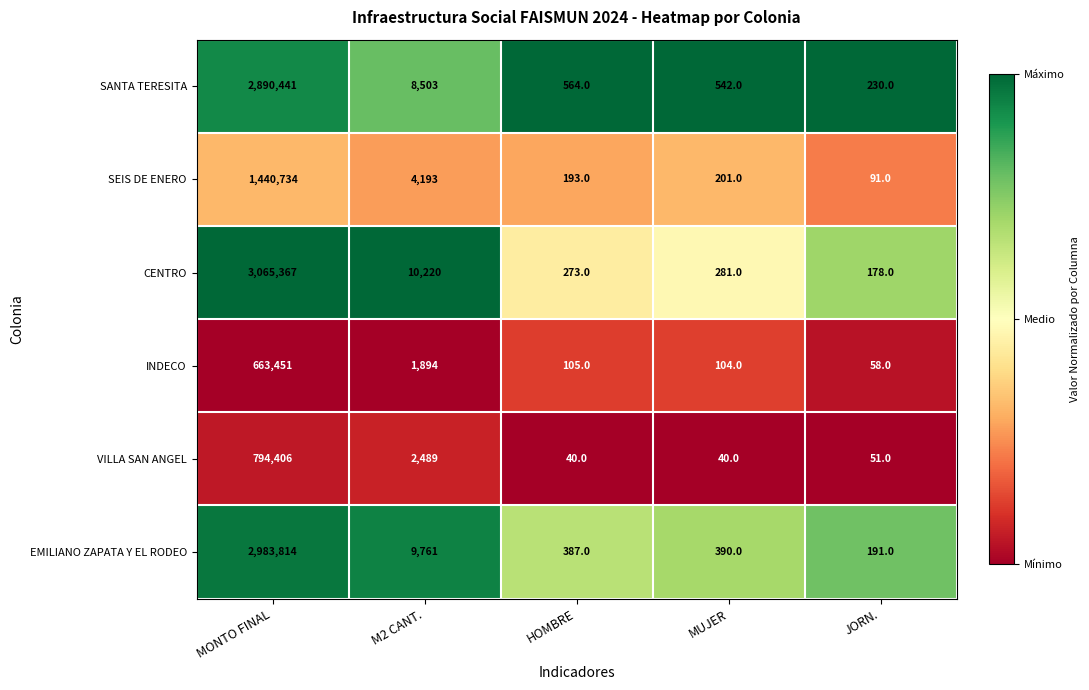

True or false: EMILIANO ZAPATA Y EL RODEO has a value of 390 at MUJER.

True